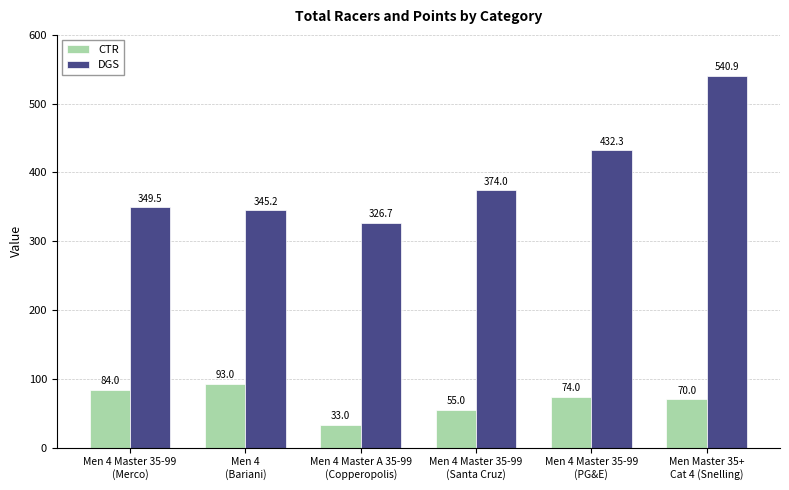

How many bars are there in total?

12